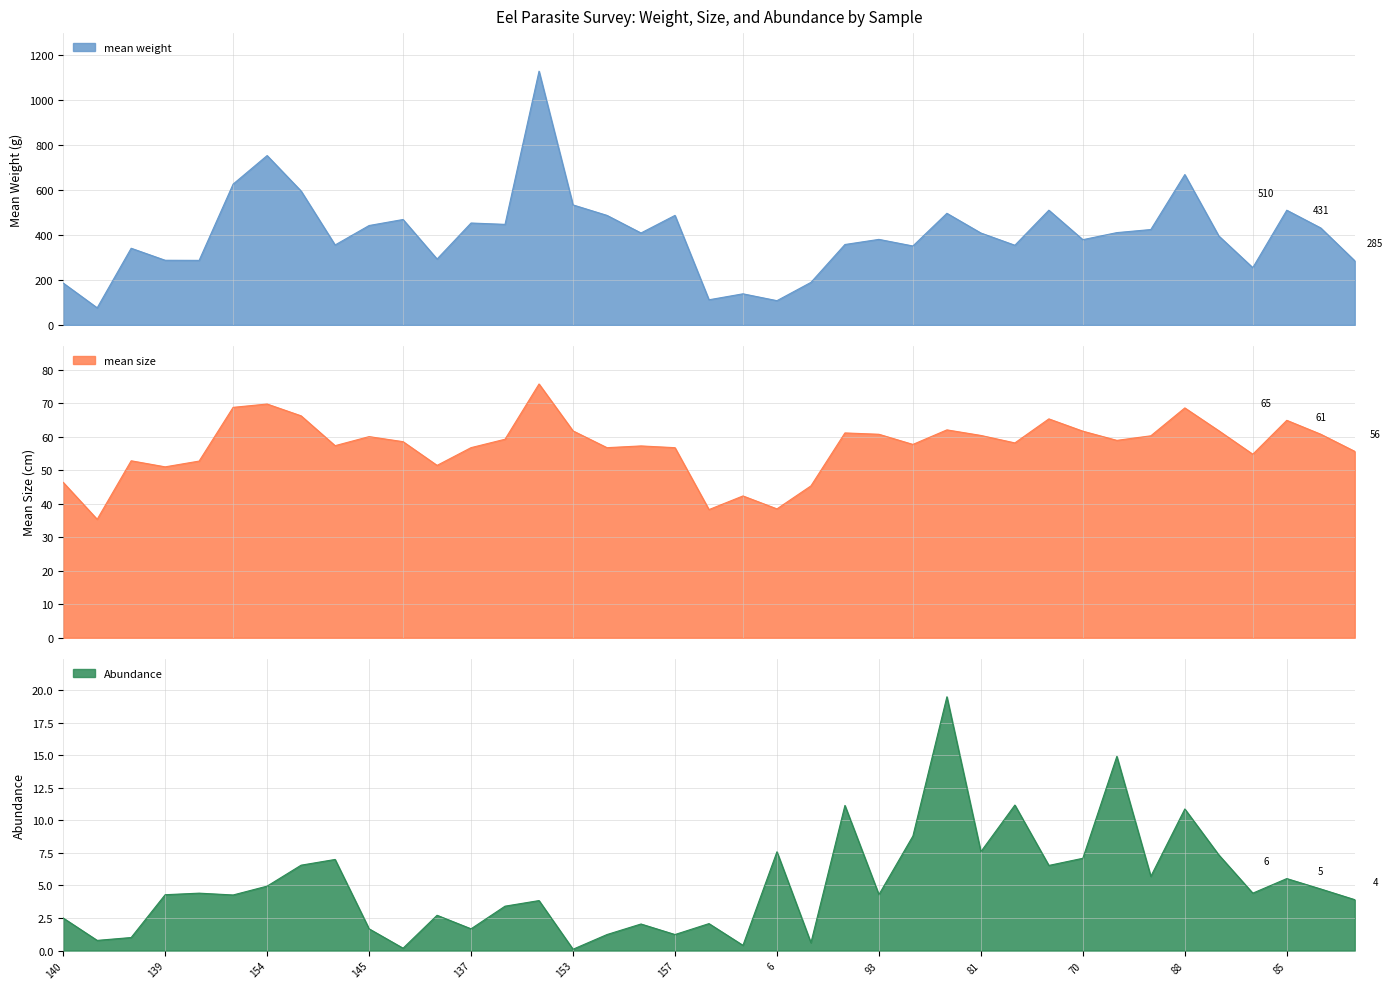

At which label does Abundance first exceed 4?

139